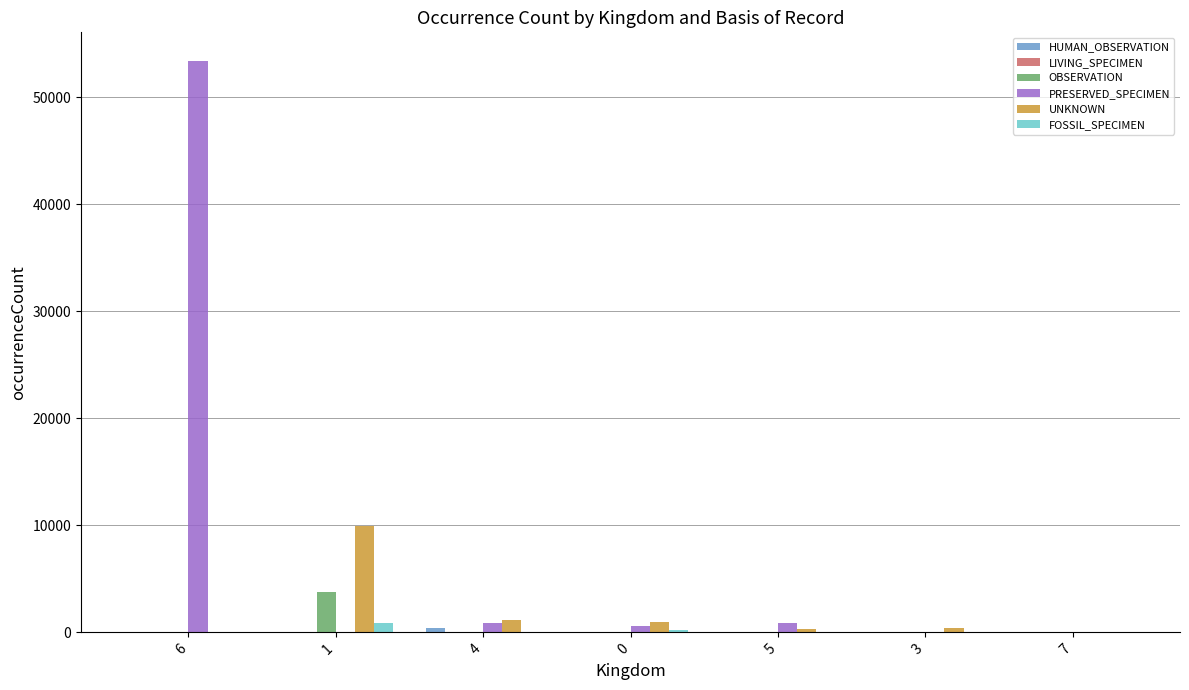

The FOSSIL_SPECIMEN series shows 260 at 0. True or false?

True